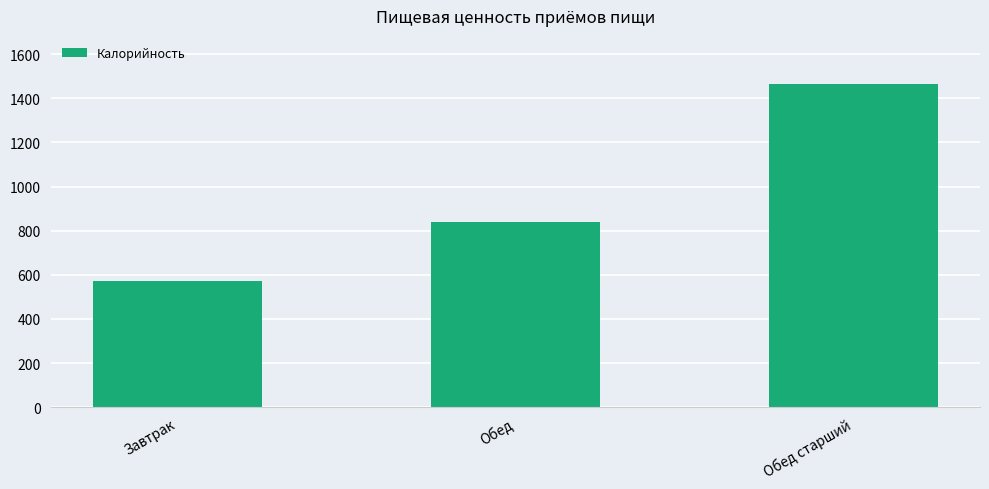

What is the average value?

957